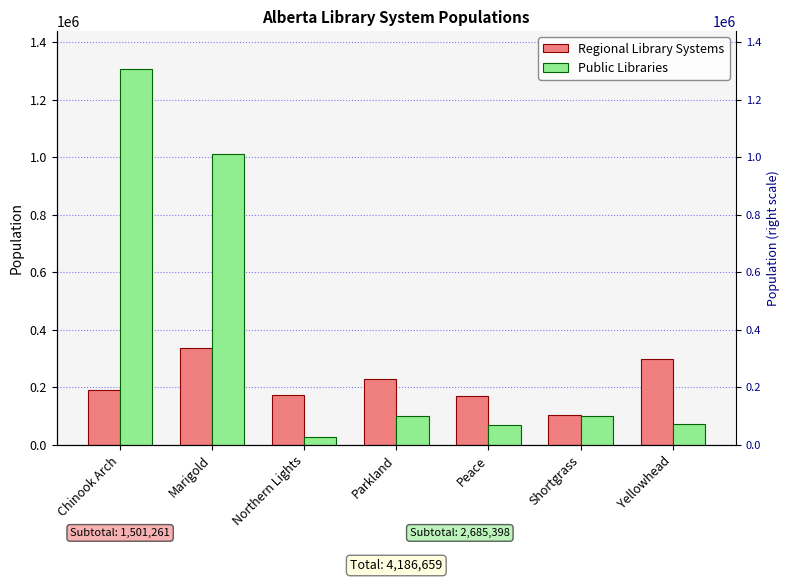

What is the label of the 6th bar from the right?

Marigold